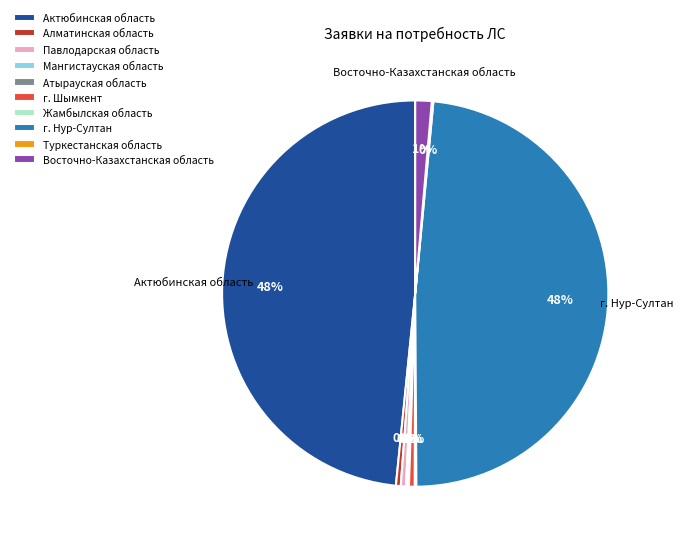

Is it true that Павлодарская область is 0% of the pie?

True